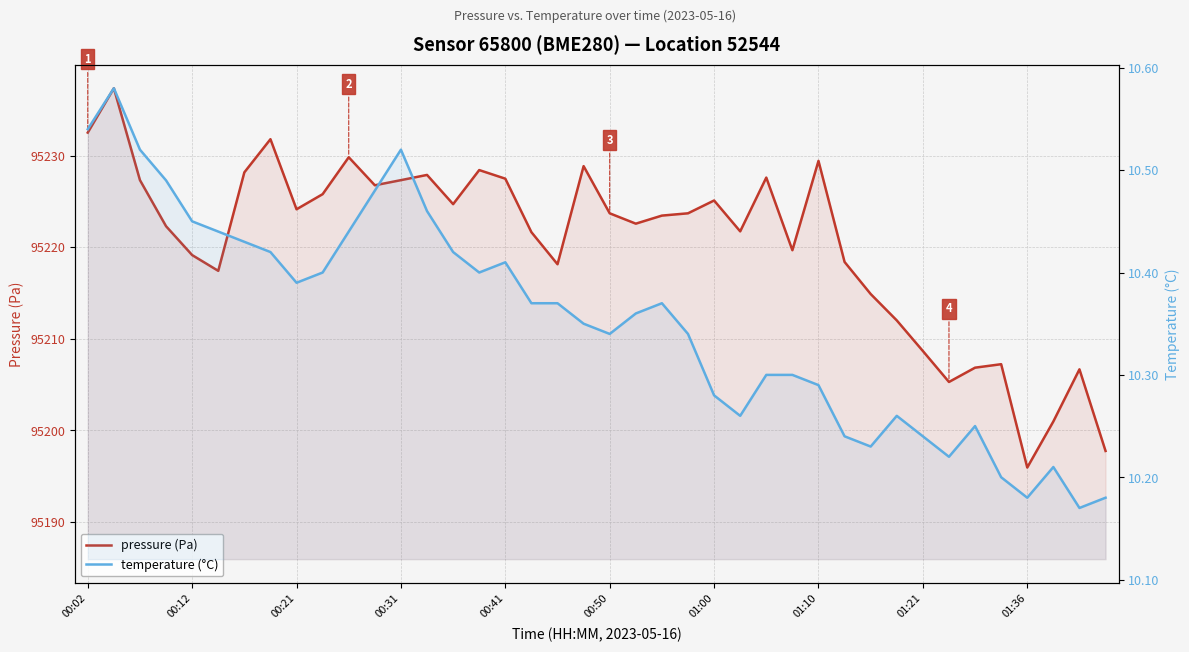

What is the sum of all temperature (°C) values?

414.1